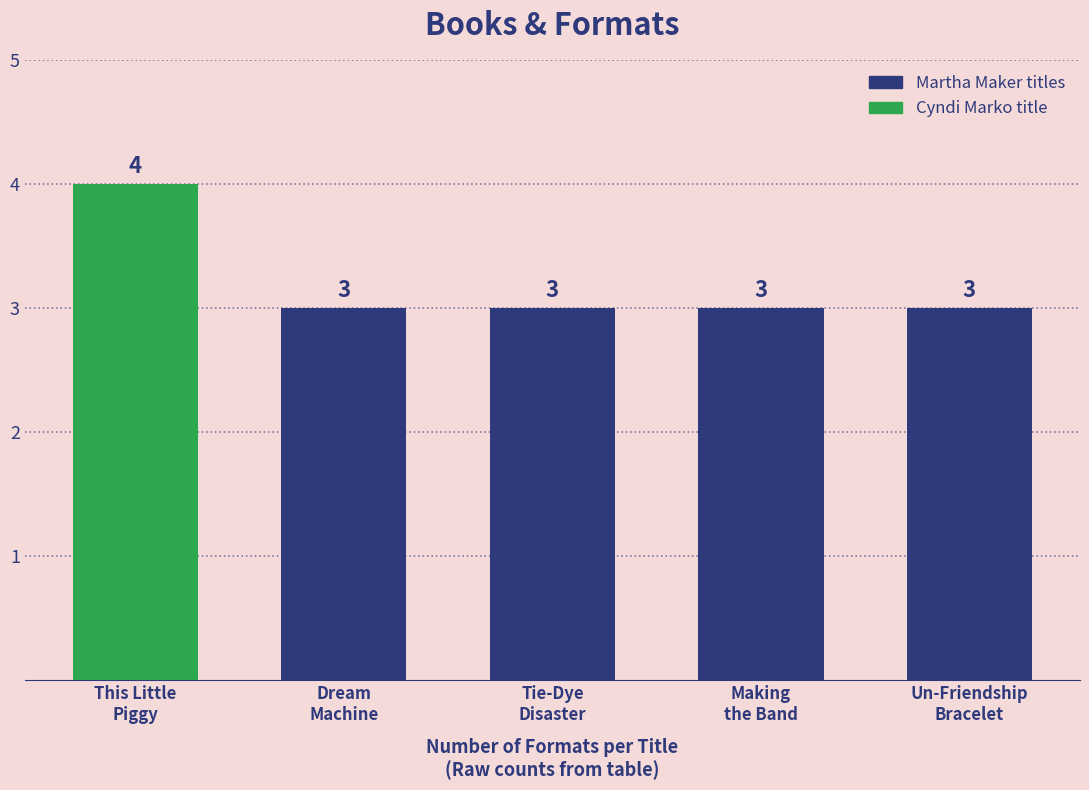

What is the difference between the maximum and second lowest values?

1